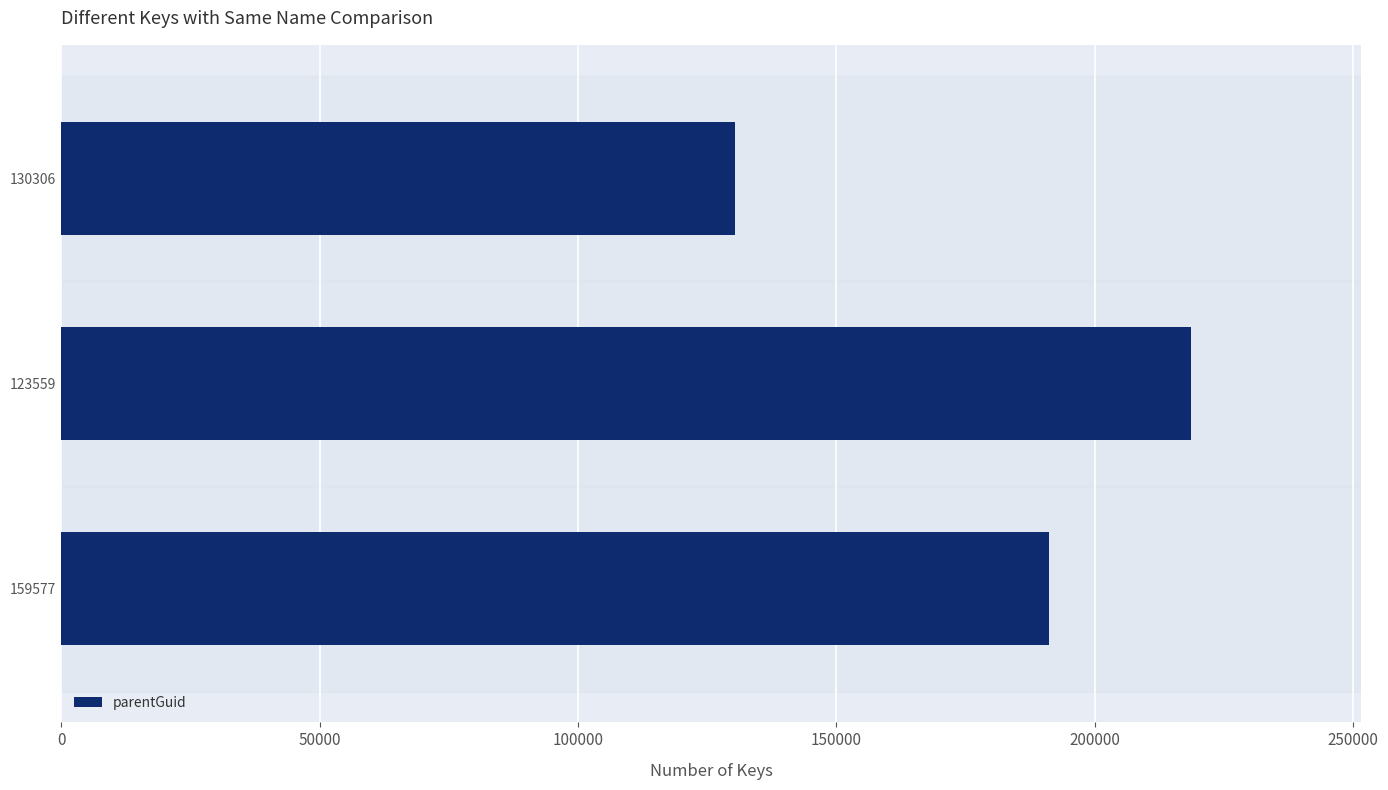

What is the change in value from 123559 to 130306?

-88383